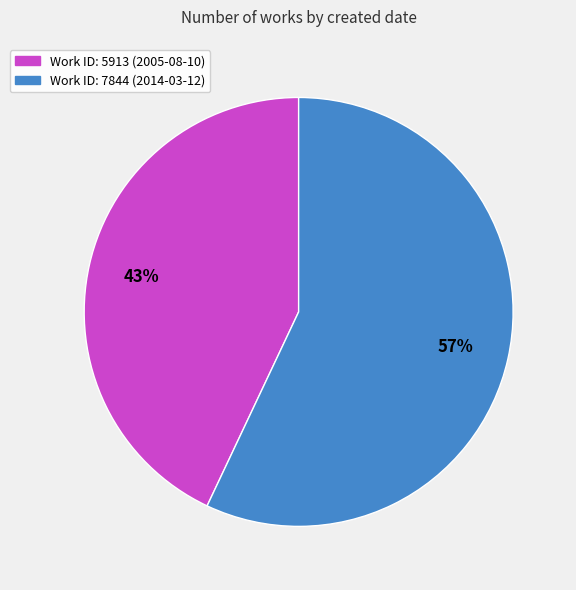

Does any single category account for the majority?

Yes